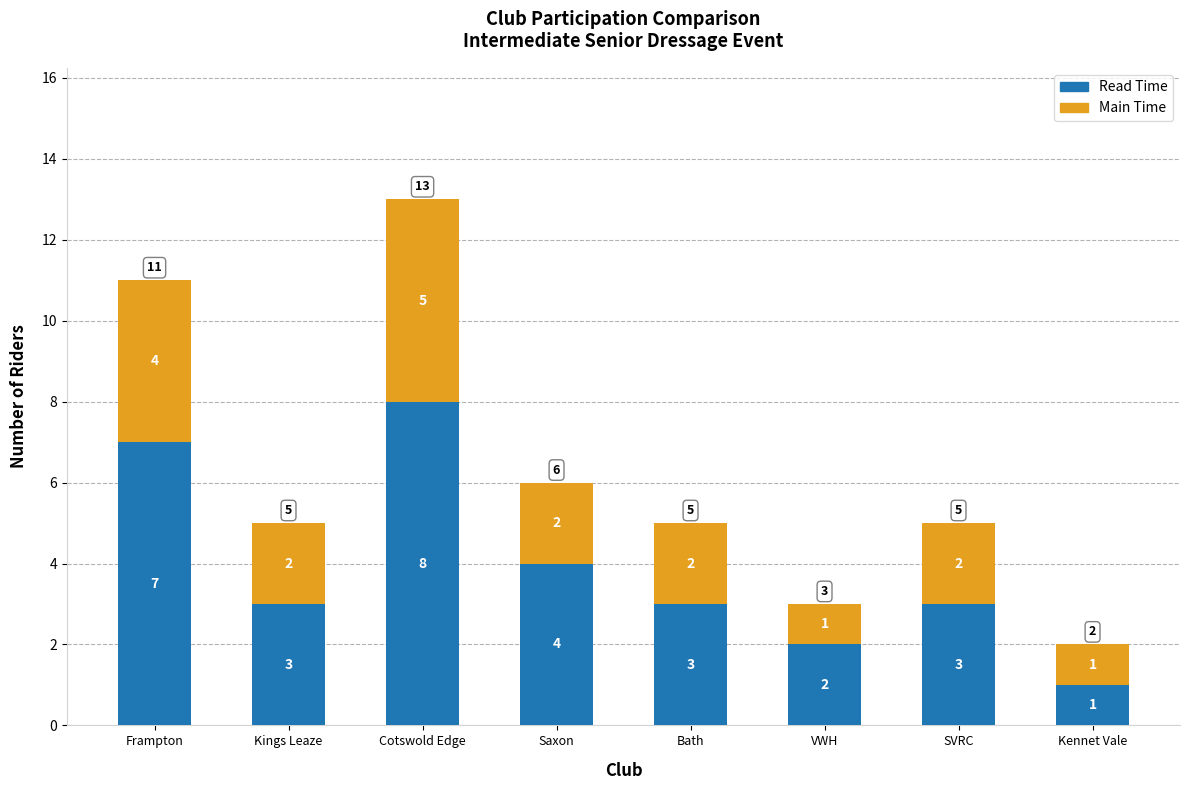

What is the total value across all series at Kings Leaze?

5